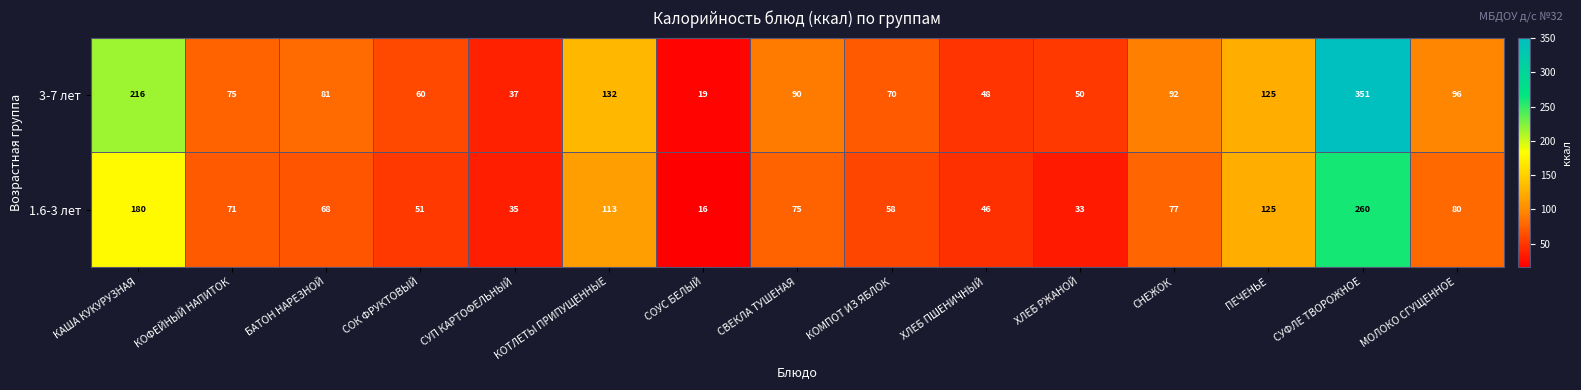

What is the difference between the maximum and minimum values in the 1.6-3 лет series?

244